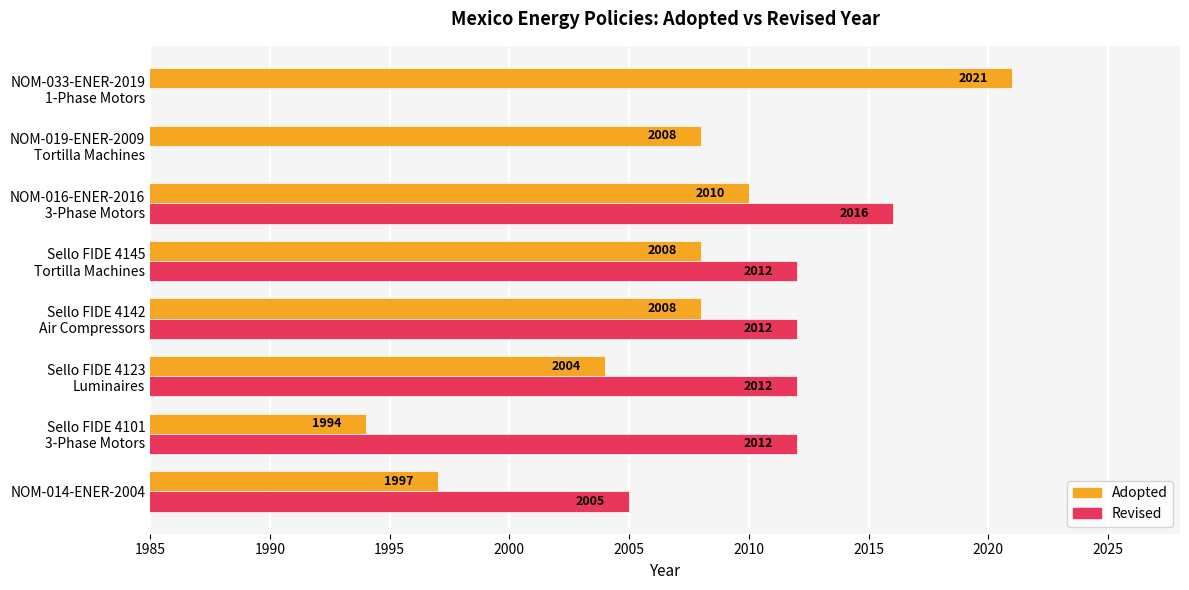

What is the sum of all Adopted values?

16050